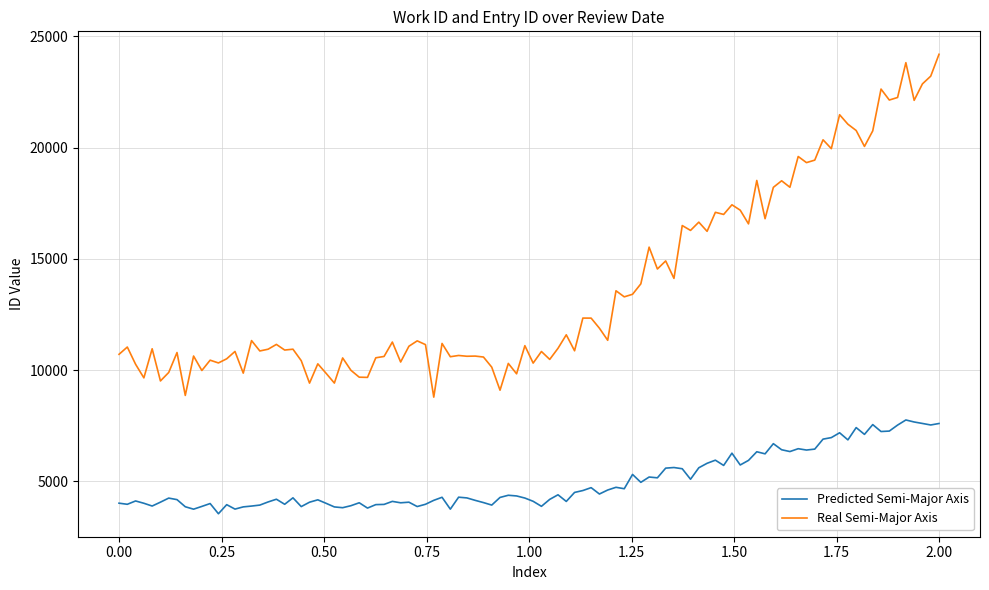

What is the smallest value displayed?

3544.3